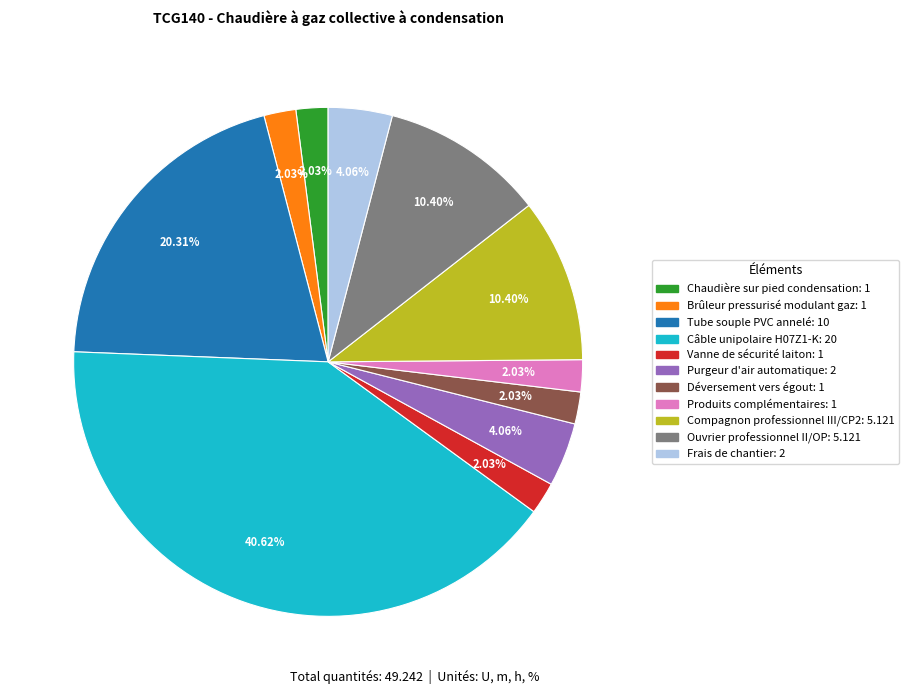

To the nearest percent, what percentage of the pie is Brûleur pressurisé modulant gaz?

2%